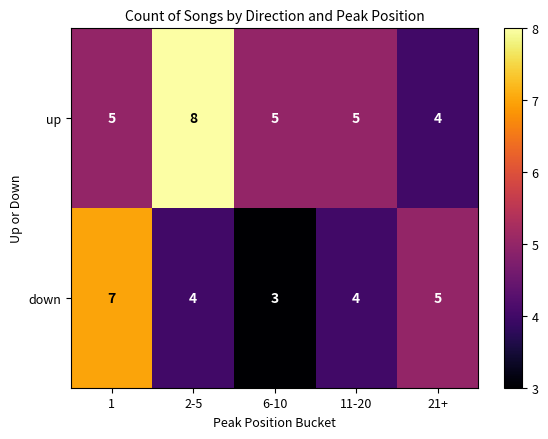

Which series changed the most between 2-5 and 6-10?

up